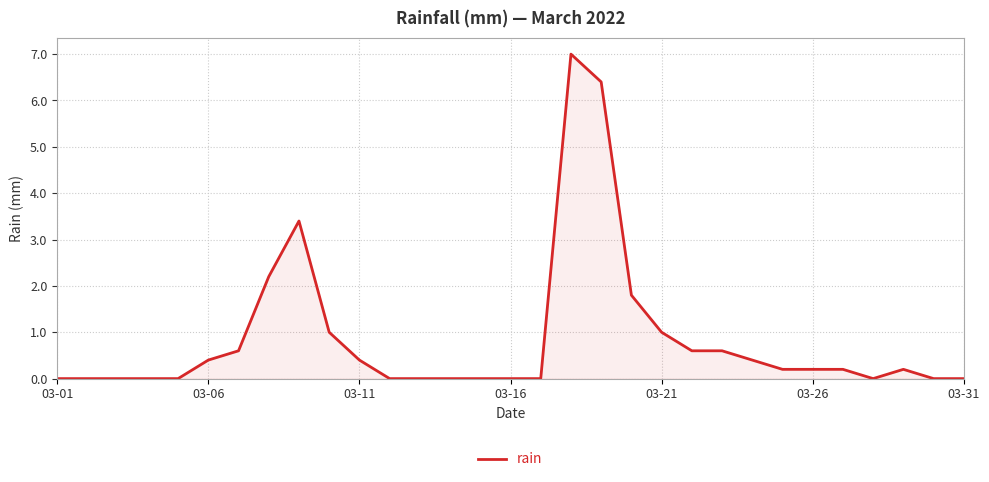

What is the maximum value shown in the chart?

7.0